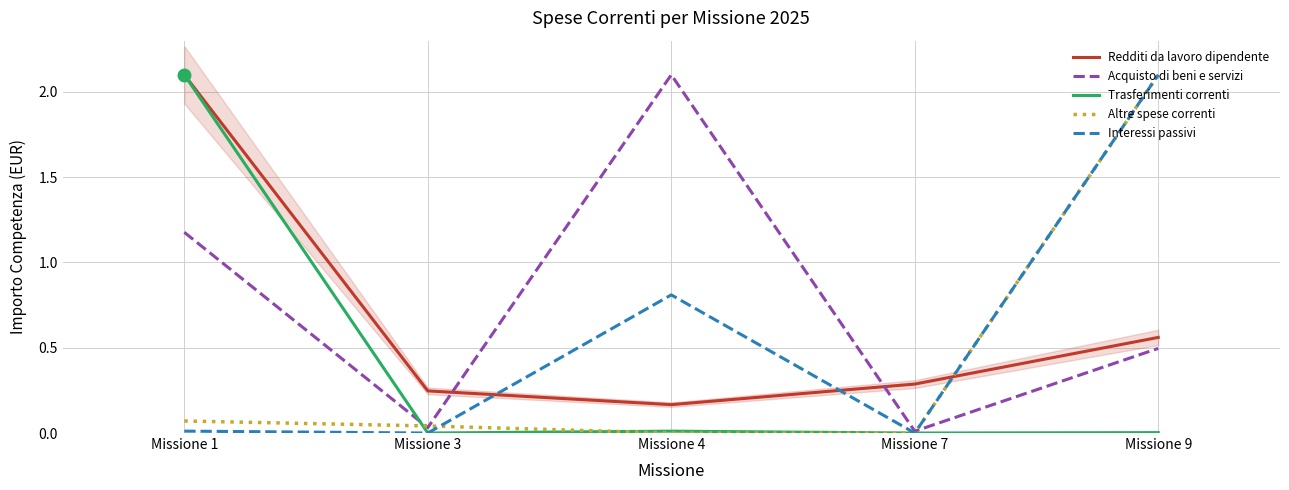

Reading left to right, what are all the values shown in this chart?

Redditi da lavoro dipendente: 2.1	0.2	0.2	0.3	0.6
Acquisto di beni e servizi: 1.2	0.0	2.1	0.0	0.5
Trasferimenti correnti: 2.1	0.0	0.0	0.0	0.0
Altre spese correnti: 0.1	0.0	0.0	0.0	2.1
Interessi passivi: 0.0	0.0	0.8	0.0	2.1